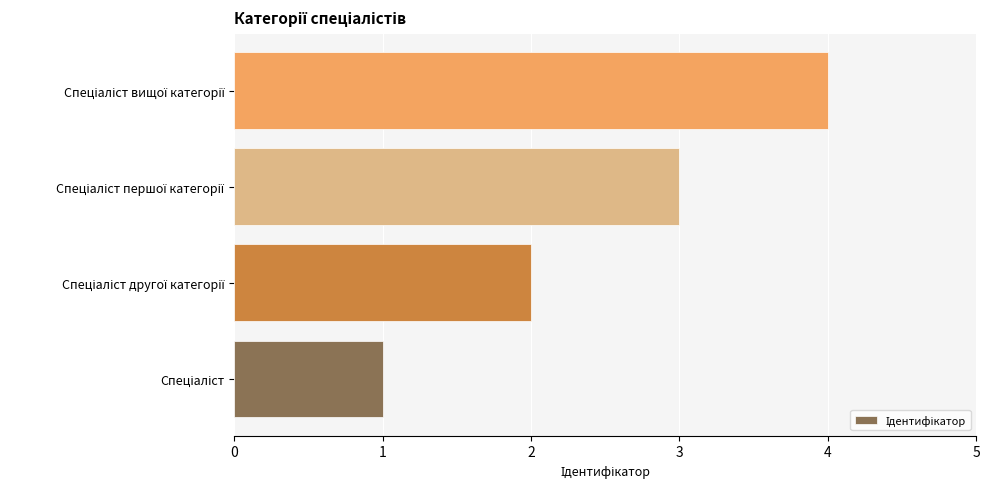

What is the sum of all values?

10